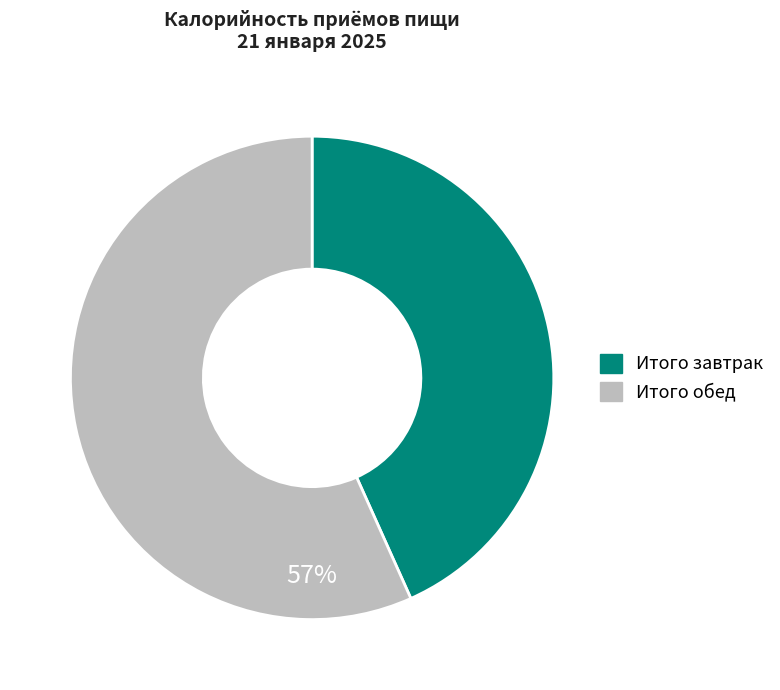

To the nearest percent, what is the combined percentage of Итого завтрак and Итого обед?

100%